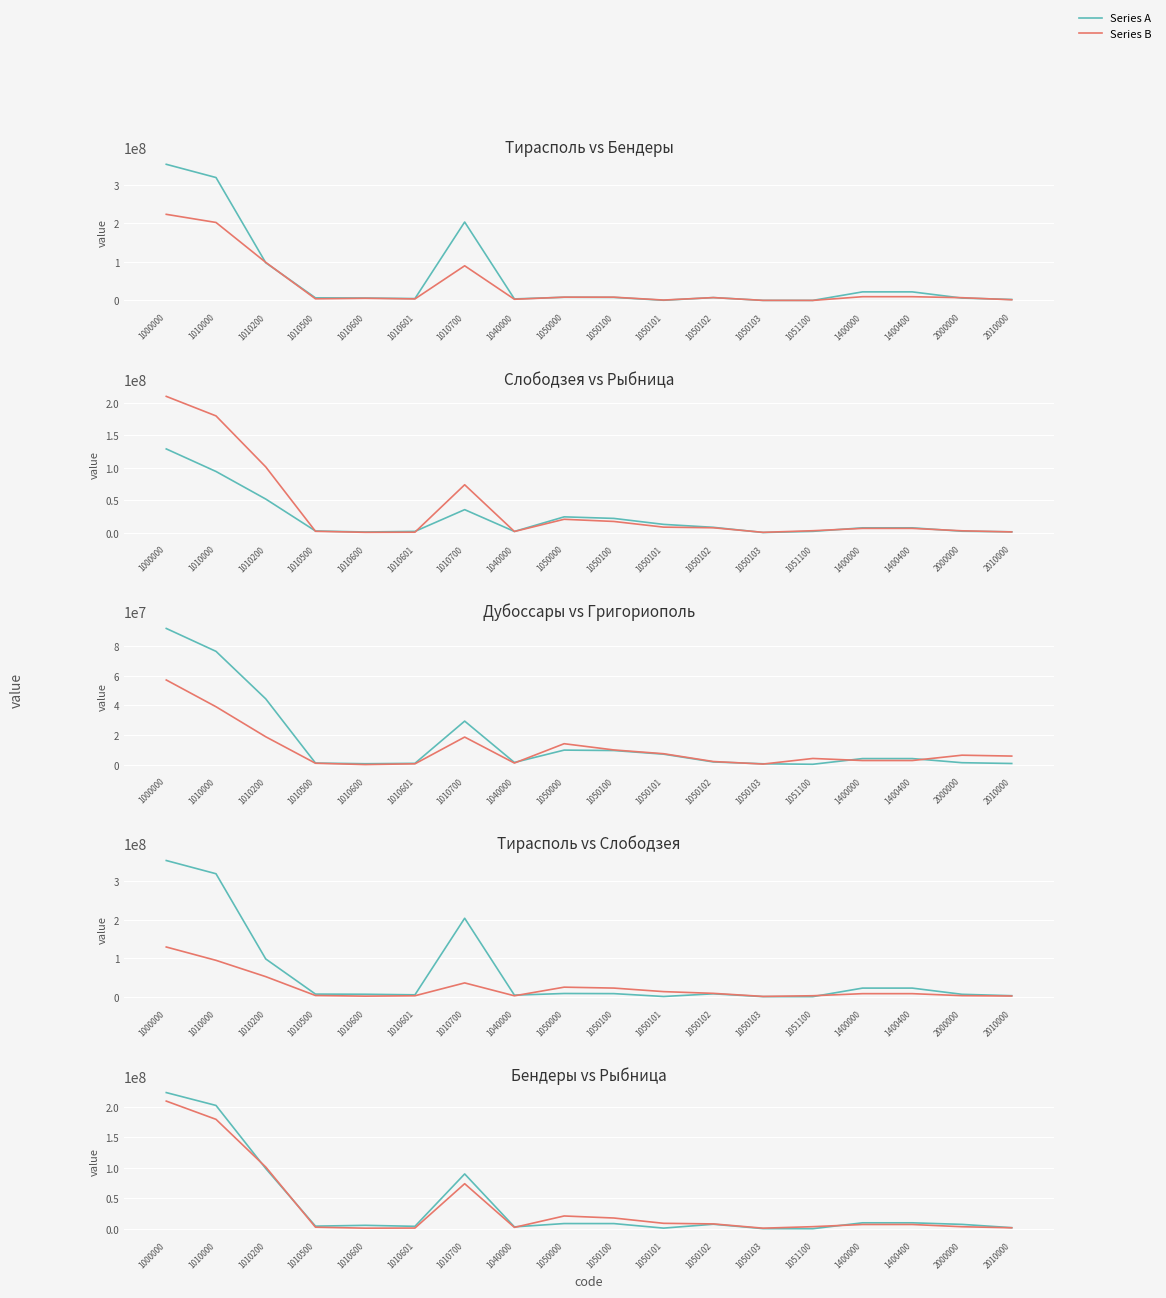

Reading left to right, list all the values displayed in this chart.

Тирасполь: 1000000=353304194	1010000=318978460	1010200=97810604	1010500=6633232	1010600=6231832	1010601=4795808	1010700=203506984	1040000=3930590	1050000=8209518	1050100=7863292	1050101=419829	1050102=7374998	1050103=68465	1051100=58544	1400000=22185626	1400400=22185626	2000000=6100020	2010000=2475338
Бендеры: 1000000=223460767	1010000=202343383	1010200=98803335	1010500=4198737	1010600=5531464	1010601=3902444	1010700=89907403	1040000=3003304	1050000=8445962	1050100=8406732	1050101=952224	1050102=7334591	1050103=119917	1051100=605	1400000=9668118	1400400=9668118	2000000=7082082	2010000=1694980
Слободзея: 1000000=128852903	1010000=94246963	1010200=51925688	1010500=2954142	1010600=1389026	1010601=2303937	1010700=35674170	1040000=2221150	1050000=24613233	1050100=22231950	1050101=13065716	1050102=8545734	1050103=620500	1051100=2361174	1400000=7771557	1400400=7771557	2000000=2574624	2010000=1658543
Рыбница: 1000000=209491032	1010000=179535243	1010200=101276716	1010500=2460352	1010600=870951	1010601=1050382	1010700=73876842	1040000=2160890	1050000=20884649	1050100=17542202	1050101=8836578	1050102=7853624	1050103=852000	1051100=3324993	1400000=6910250	1400400=6910250	2000000=3223845	2010000=1489042
Дубоссары: 1000000=91817231	1010000=76378826	1010200=44362662	1010500=1101006	1010600=640377	1010601=906318	1010700=29368463	1040000=1503094	1050000=9822822	1050100=9540334	1050101=7086064	1050102=1844070	1050103=610200	1051100=275988	1400000=4112489	1400400=4112489	2000000=1334073	2010000=803015
Григориополь: 1000000=57089324	1010000=39049370	1010200=18810813	1010500=967427	1010600=83127	1010601=575386	1010700=18612617	1040000=1103677	1050000=14137101	1050100=9938456	1050101=7386223	1050102=2131733	1050103=420500	1051100=4189045	1400000=2799176	1400400=2799176	2000000=6391554	2010000=5805009